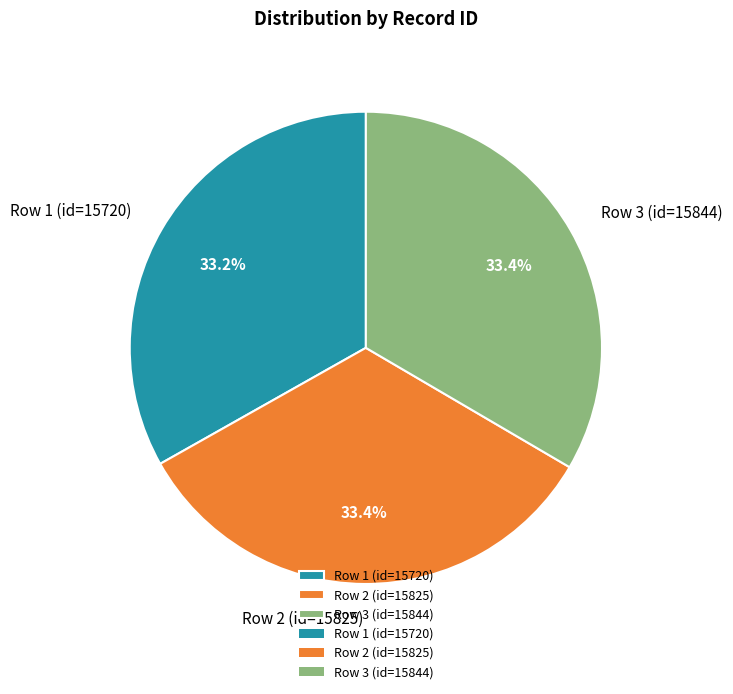

What portion of the pie excludes Row 2 (id=15825)?

66.6%